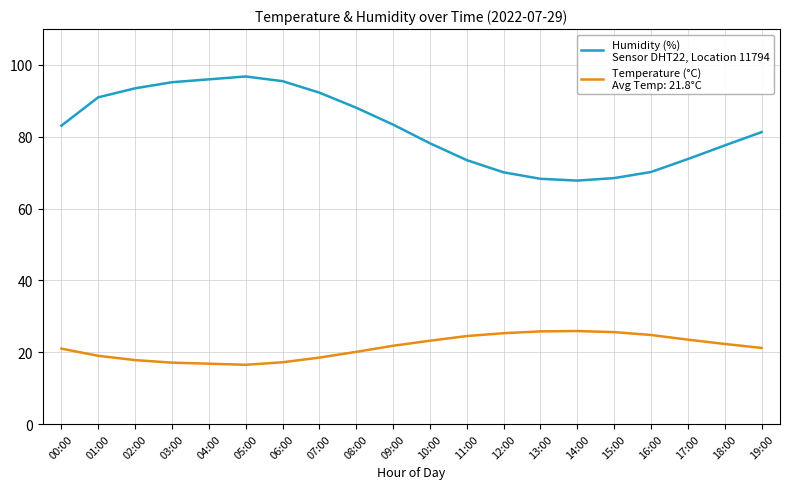

What is the difference between the highest and lowest values at 03:00?

78.1